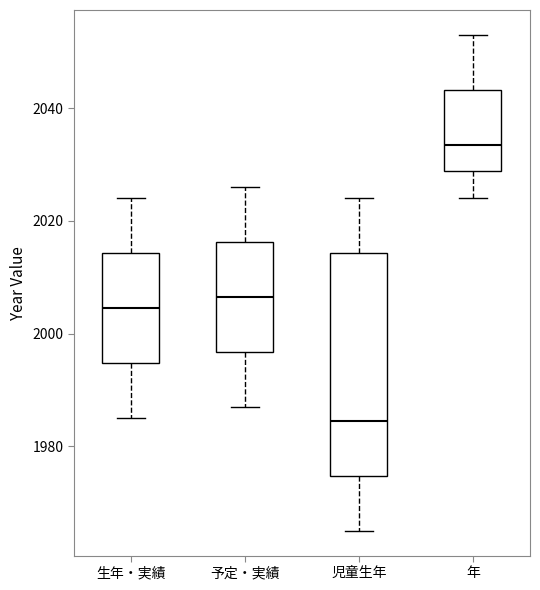

Reading left to right, transcribe this box plot: for each box, give where its median line is, the range the box spans, and where its two whiskers end, as read against the y-axis. The values are not printed on the chart, so give them approximately, as read against the axis.

生年・実績: median 2004, box 1994 to 2014, whiskers 1986 to 2024
予定・実績: median 2006, box 1996 to 2016, whiskers 1988 to 2026
児童生年: median 1984, box 1974 to 2014, whiskers 1966 to 2024
年: median 2034, box 2028 to 2044, whiskers 2024 to 2054